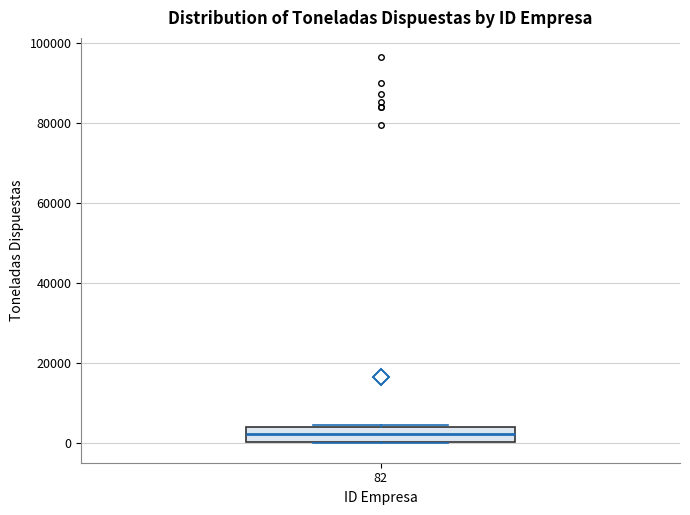

Transcribe this box plot: give where the median line is, the range the box spans, and where the two whiskers end, as read against the y-axis. The values are not printed on the chart, so give them approximately, as read against the axis.

median 2000, box 0 to 4000, whiskers 0 to 4000